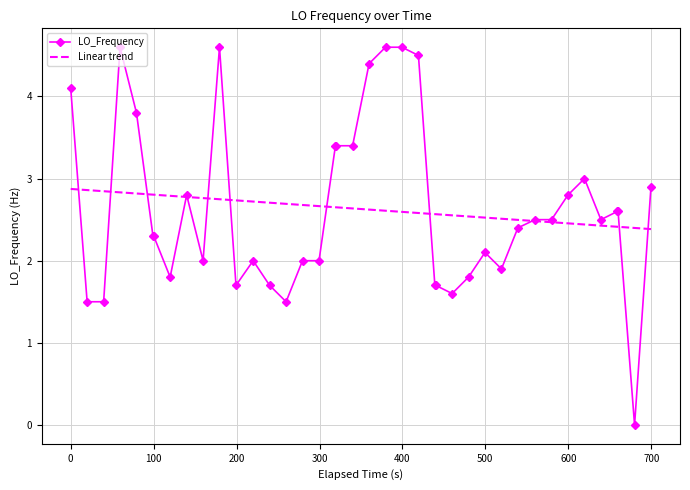

True or false: the data has more than 2 interior local peaks.

True